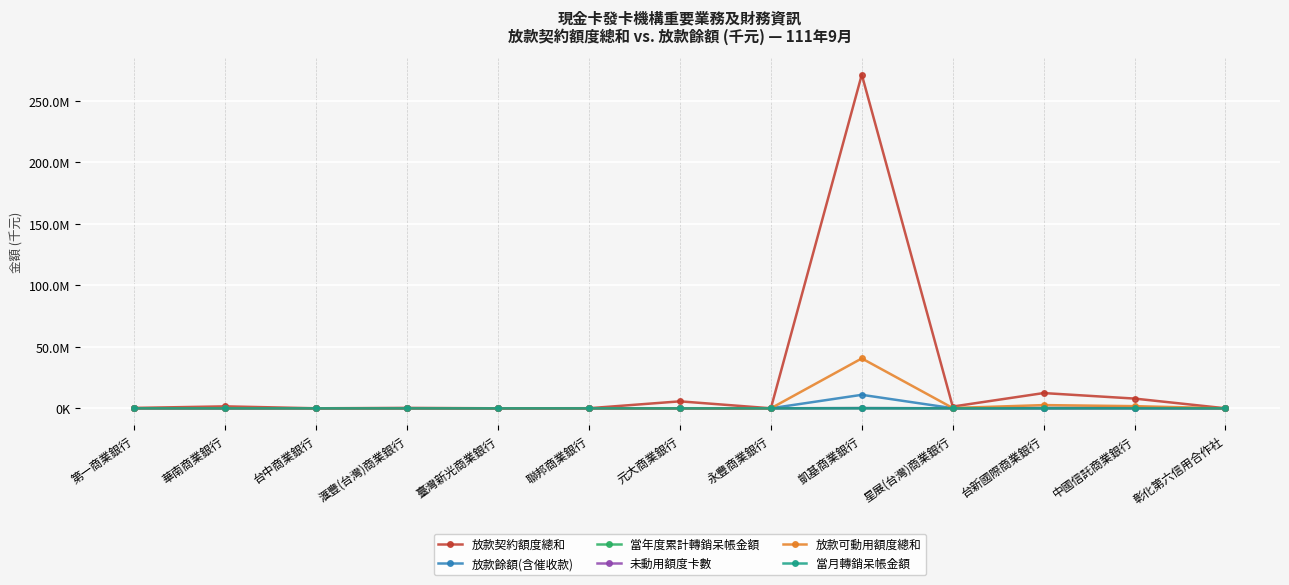

What are all the series names shown in the legend?

放款契約額度總和, 放款餘額(含催收款), 當年度累計轉銷呆帳金額, 未動用額度卡數, 放款可動用額度總和, 當月轉銷呆帳金額